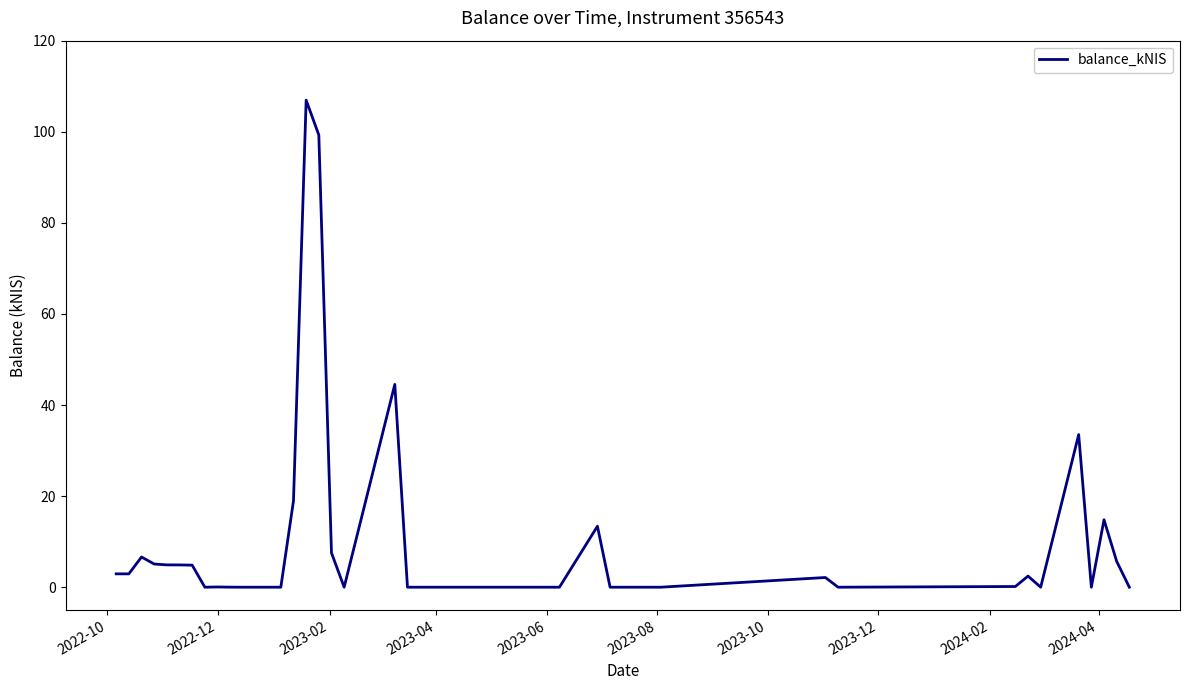

What is the greatest value displayed?

106.9